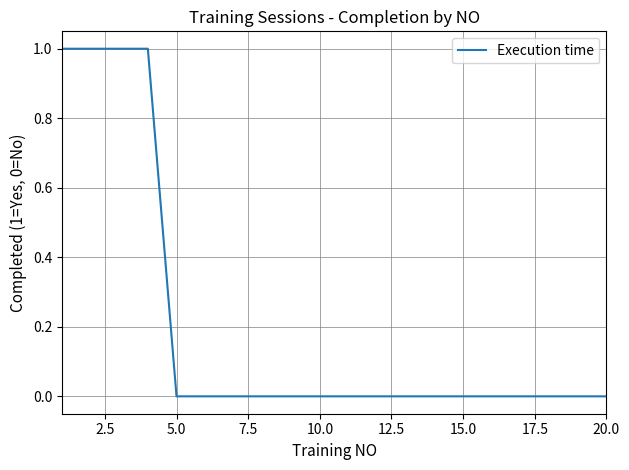

Reading left to right, transcribe all the data shown in this chart.

1	1	1	1	0	0	0	0	0	0	0	0	0	0	0	0	0	0	0	0